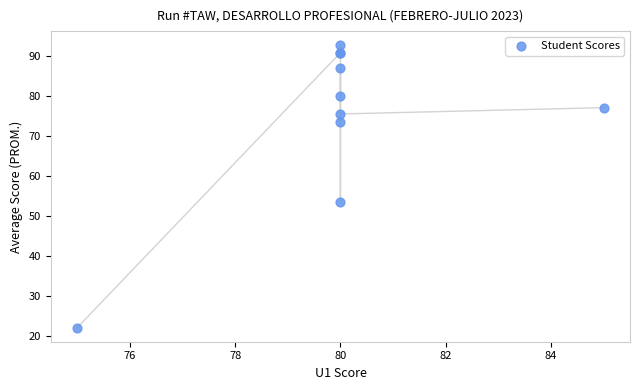

What Y value in the scatter plot is closest to 57?

53.6